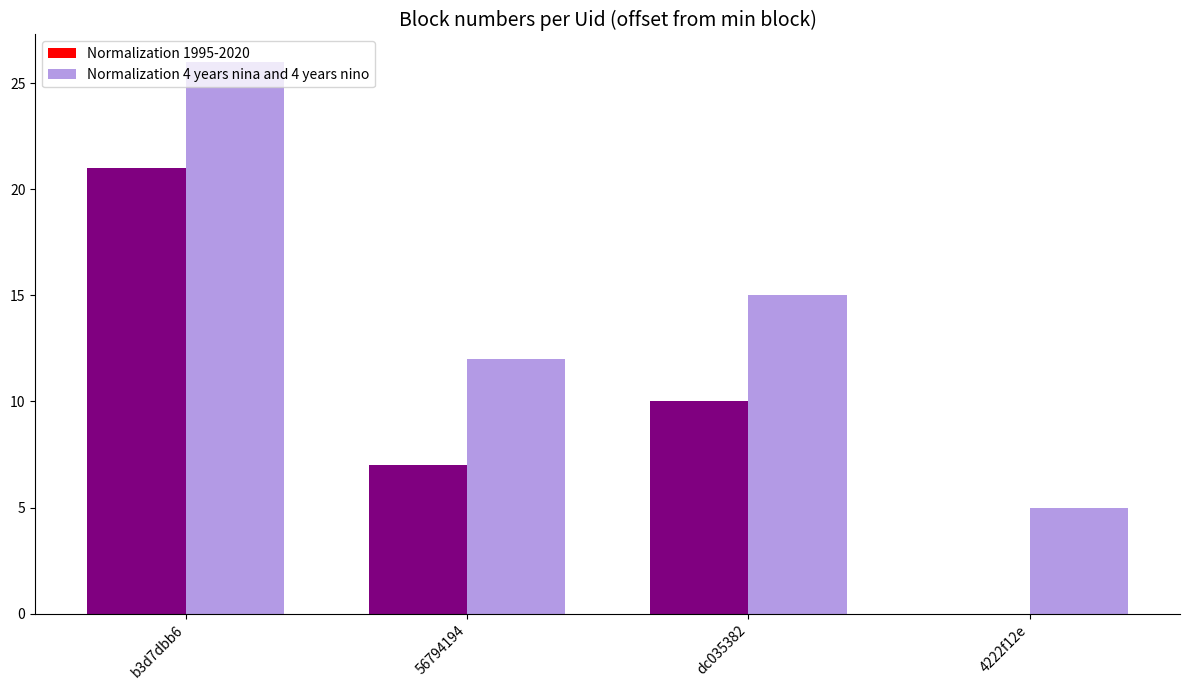

Which series changed the most between 56794194 and dc035382?

Normalization 1995-2020